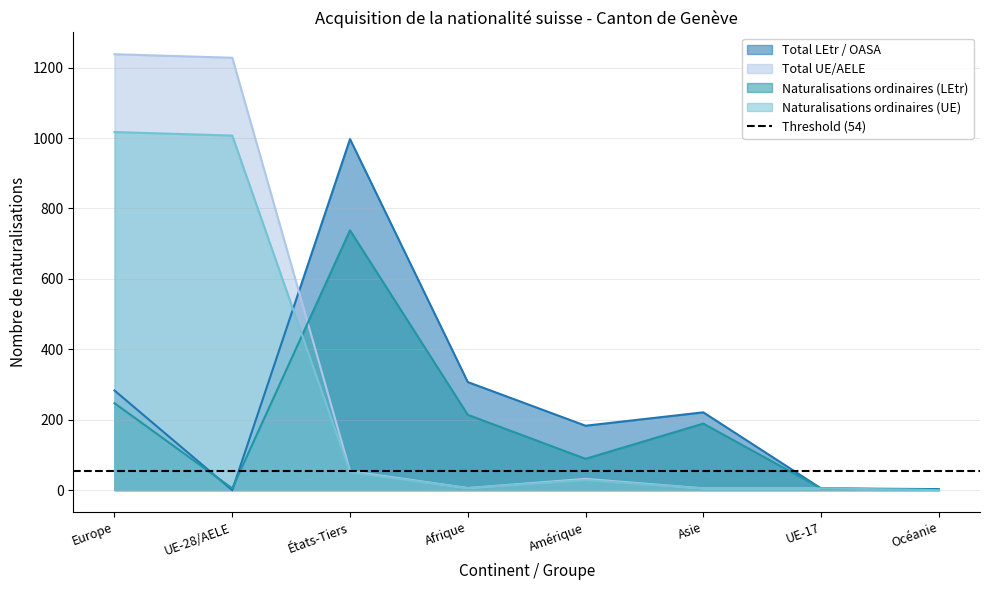

Reading left to right, extract all data points from this chart.

Total LEtr / OASA: 283	0	997	307	183	221	5	3
Total UE/AELE: 1238	1228	54	6	32	5	5	0
Naturalisations ordinaires (LEtr): 247	5	738	214	89	189	5	1
Naturalisations ordinaires (UE): 1017	1007	51	6	29	5	5	0